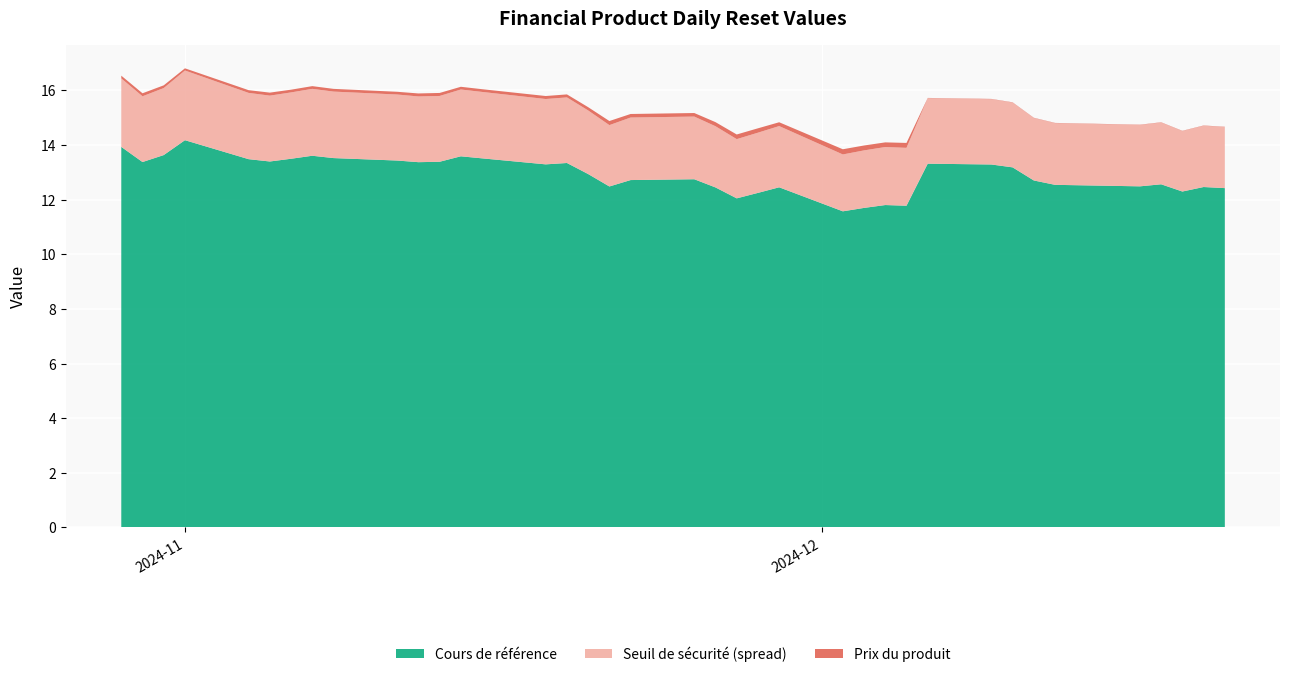

Reading left to right, extract all data points from this chart.

Seuil de securite: 2024-12-20=14.7	2024-12-19=14.7	2024-12-18=14.5	2024-12-17=14.8	2024-12-16=14.7	2024-12-12=14.8	2024-12-11=15.0	2024-12-10=15.6	2024-12-09=15.7	2024-12-06=15.7	2024-12-05=13.9	2024-12-04=13.9	2024-12-03=13.8	2024-12-02=13.7	2024-11-29=14.7	2024-11-28=14.5	2024-11-27=14.2	2024-11-26=14.7	2024-11-25=15.0	2024-11-22=15.0	2024-11-21=14.7	2024-11-20=15.3	2024-11-19=15.7	2024-11-18=15.7	2024-11-15=15.9	2024-11-14=16.0	2024-11-13=15.8	2024-11-12=15.8	2024-11-11=15.9	2024-11-08=16.0	2024-11-07=16.1	2024-11-06=15.9	2024-11-05=15.8	2024-11-04=15.9	2024-11-01=16.7	2024-10-31=16.1	2024-10-30=15.8	2024-10-29=16.4
Cours de reference: 2024-12-20=12.4	2024-12-19=12.5	2024-12-18=12.3	2024-12-17=12.6	2024-12-16=12.5	2024-12-12=12.5	2024-12-11=12.7	2024-12-10=13.2	2024-12-09=13.3	2024-12-06=13.3	2024-12-05=11.8	2024-12-04=11.8	2024-12-03=11.7	2024-12-02=11.6	2024-11-29=12.5	2024-11-28=12.2	2024-11-27=12.1	2024-11-26=12.4	2024-11-25=12.8	2024-11-22=12.7	2024-11-21=12.5	2024-11-20=12.9	2024-11-19=13.3	2024-11-18=13.3	2024-11-15=13.5	2024-11-14=13.6	2024-11-13=13.4	2024-11-12=13.4	2024-11-11=13.4	2024-11-08=13.5	2024-11-07=13.6	2024-11-06=13.5	2024-11-05=13.4	2024-11-04=13.5	2024-11-01=14.2	2024-10-31=13.6	2024-10-30=13.4	2024-10-29=13.9
Prix du produit: 2024-12-20=0.0	2024-12-19=0.0	2024-12-18=0.0	2024-12-17=0.0	2024-12-16=0.0	2024-12-12=0.0	2024-12-11=0.0	2024-12-10=0.0	2024-12-09=0.0	2024-12-06=0.0	2024-12-05=0.2	2024-12-04=0.2	2024-12-03=0.2	2024-12-02=0.2	2024-11-29=0.1	2024-11-28=0.2	2024-11-27=0.2	2024-11-26=0.1	2024-11-25=0.1	2024-11-22=0.1	2024-11-21=0.1	2024-11-20=0.1	2024-11-19=0.1	2024-11-18=0.1	2024-11-15=0.1	2024-11-14=0.1	2024-11-13=0.1	2024-11-12=0.1	2024-11-11=0.1	2024-11-08=0.1	2024-11-07=0.1	2024-11-06=0.1	2024-11-05=0.1	2024-11-04=0.1	2024-11-01=0.1	2024-10-31=0.1	2024-10-30=0.1	2024-10-29=0.1